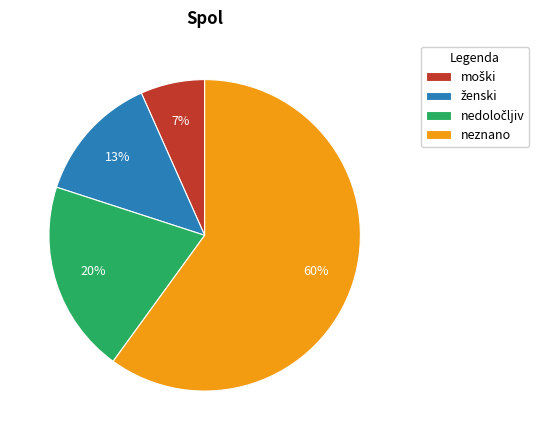

Which slice represents more than half of the pie?

neznano